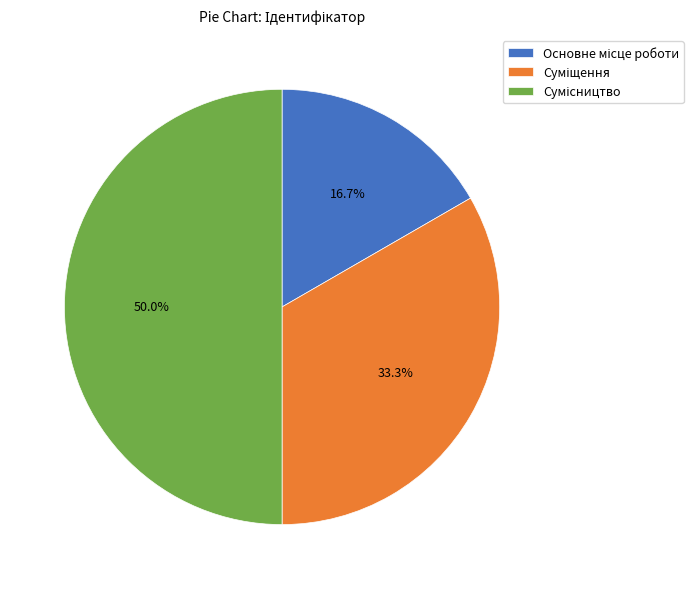

Approximately how many times larger is the value at Основне місце роботи compared to Сумісництво?

0.3